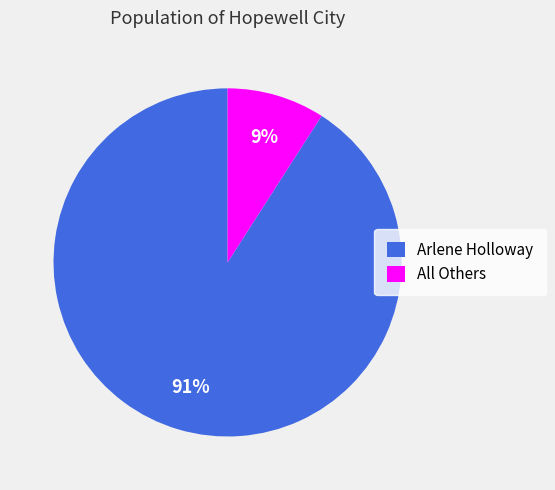

Between Arlene Holloway and All Others, which is larger?

Arlene Holloway